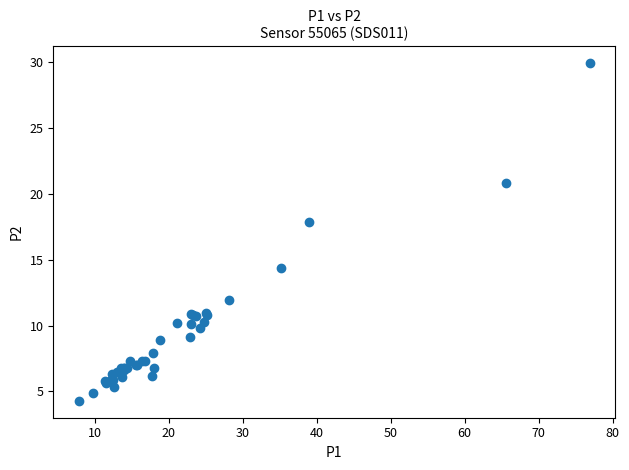

What Y value in the scatter plot is closest to 17?

17.9